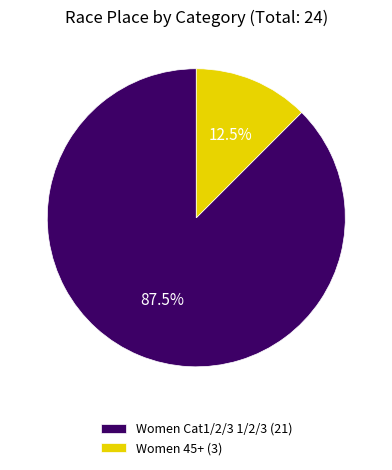

Count the number of slices in the pie.

2